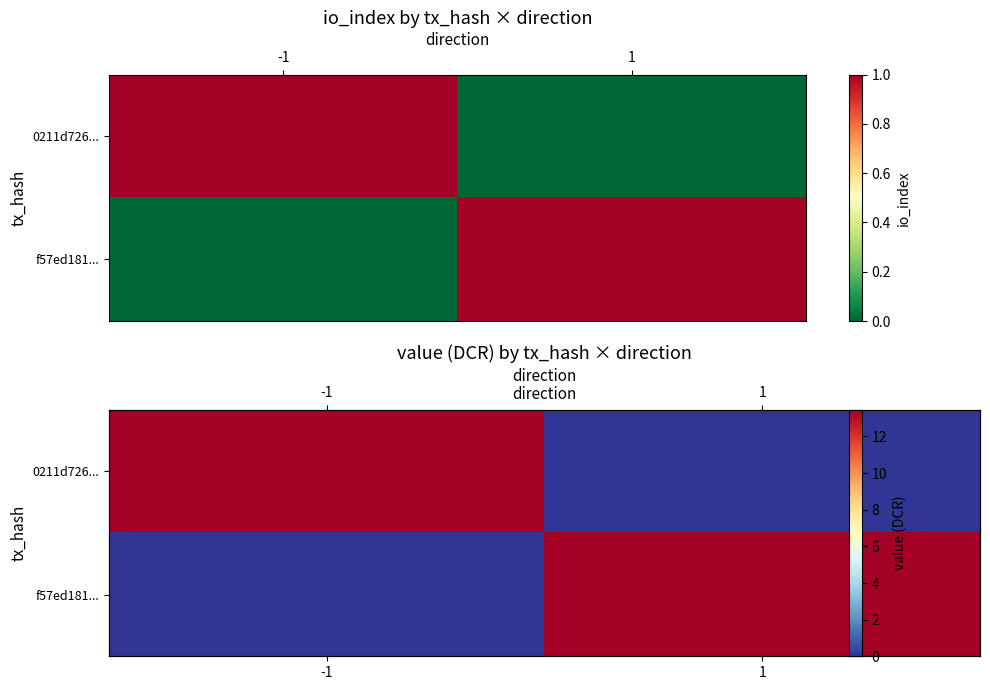

Count the number of categories in the chart.

2